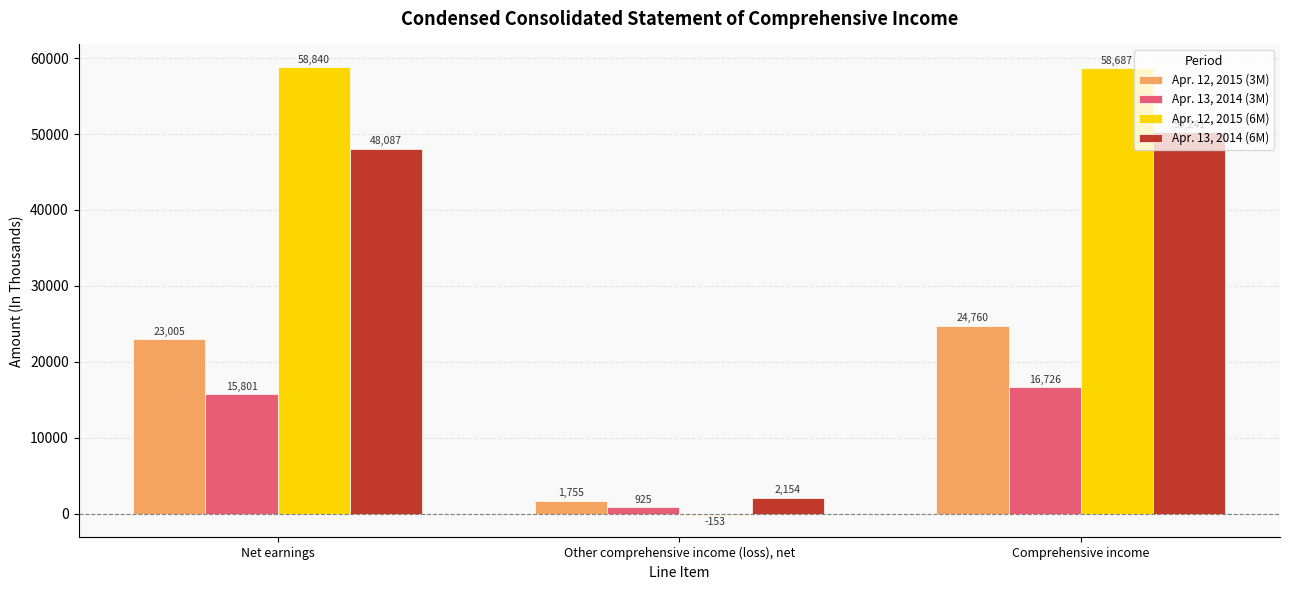

What is the maximum value for Apr. 13, 2014 (3M)?

16726